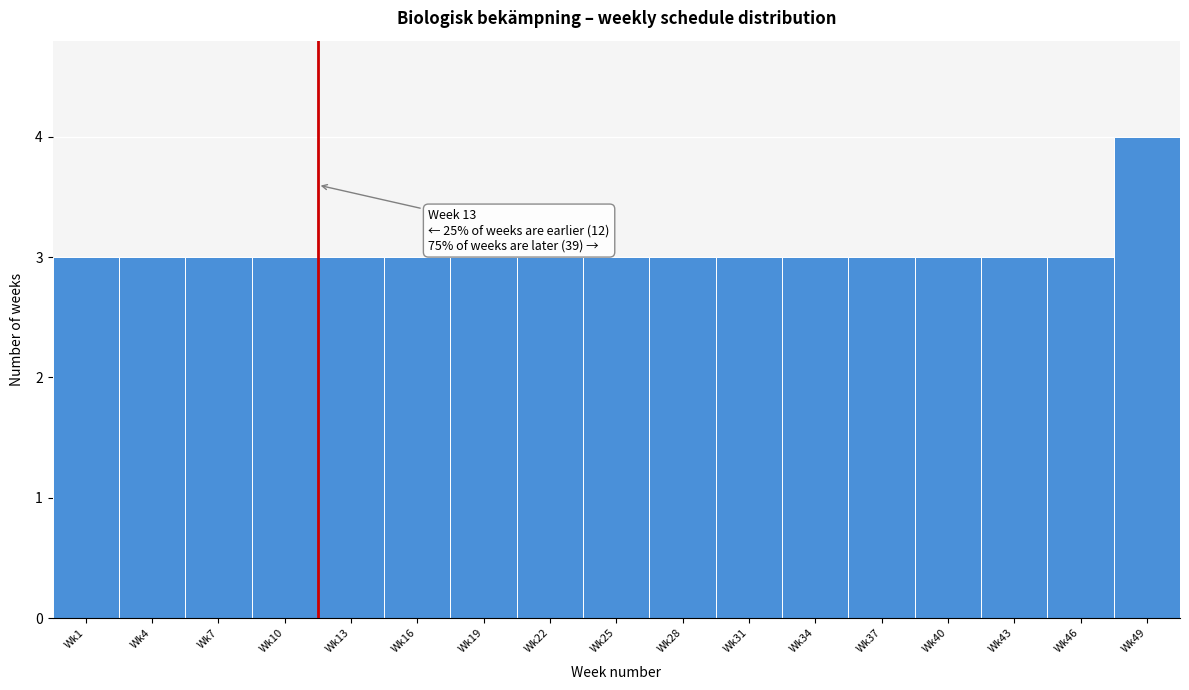

Reading right to left, transcribe all the data shown in this chart.

Wk49=4	Wk46=3	Wk43=3	Wk40=3	Wk37=3	Wk34=3	Wk31=3	Wk28=3	Wk25=3	Wk22=3	Wk19=3	Wk16=3	Wk13=3	Wk10=3	Wk7=3	Wk4=3	Wk1=3